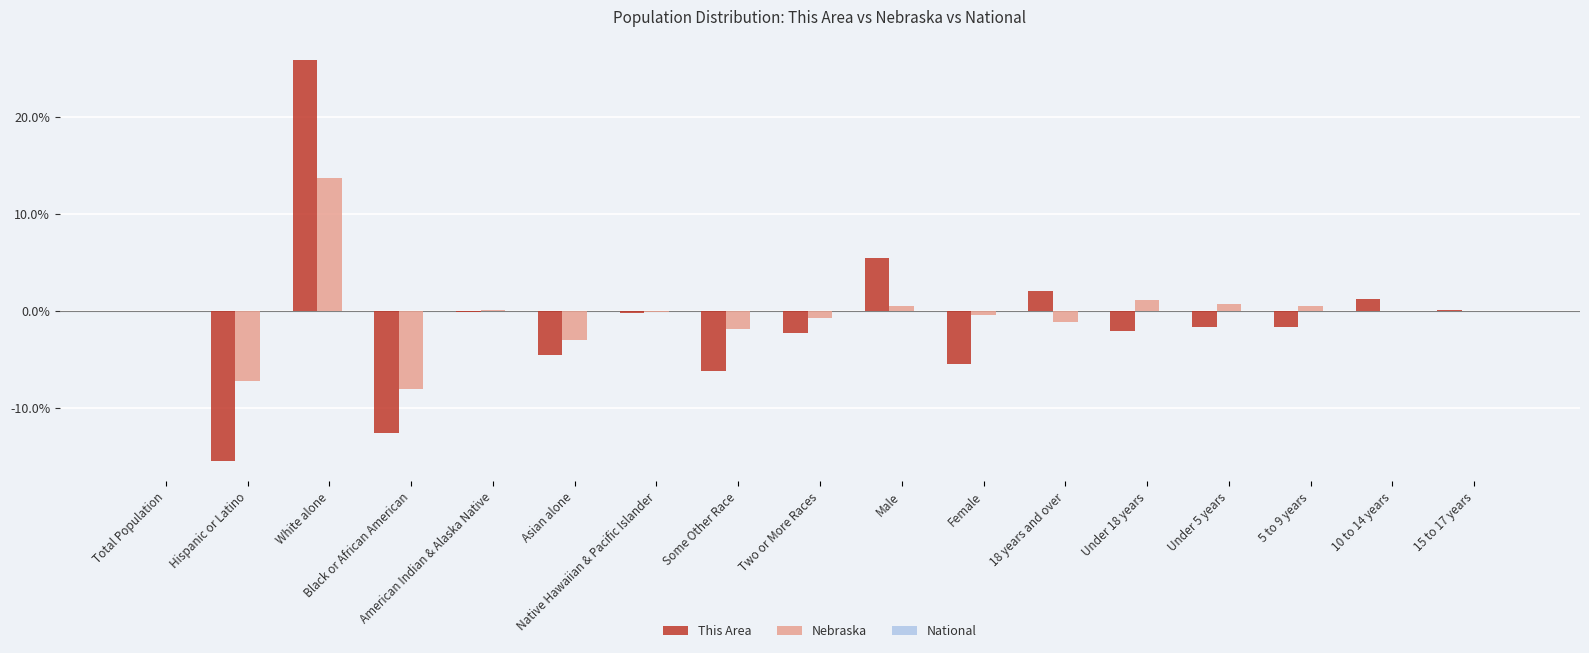

At which category is the sum across all series the highest?

White alone